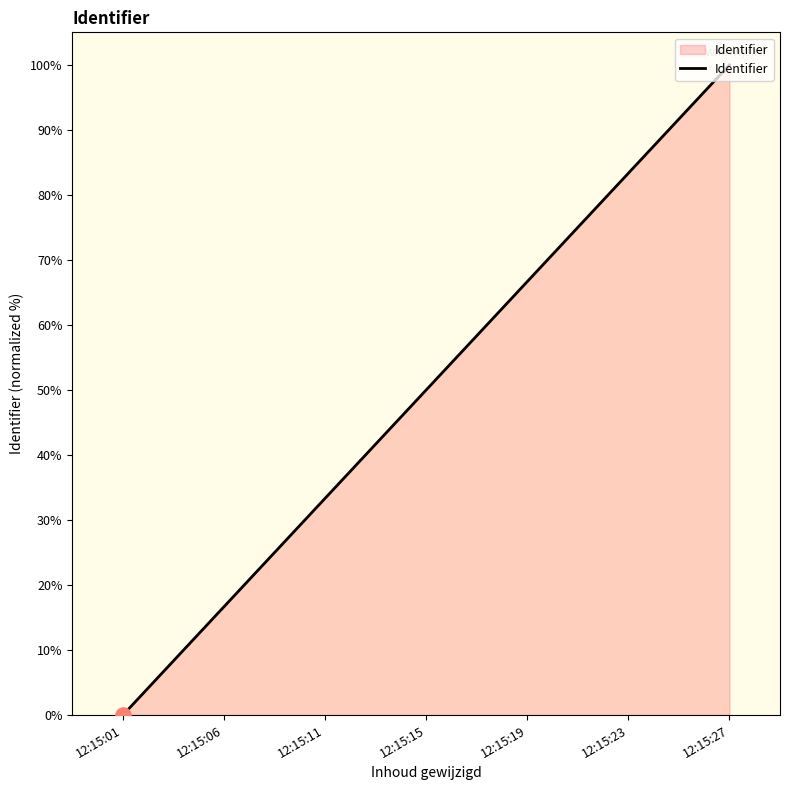

Between 12:15:06 and 12:15:01, which is larger?

12:15:06